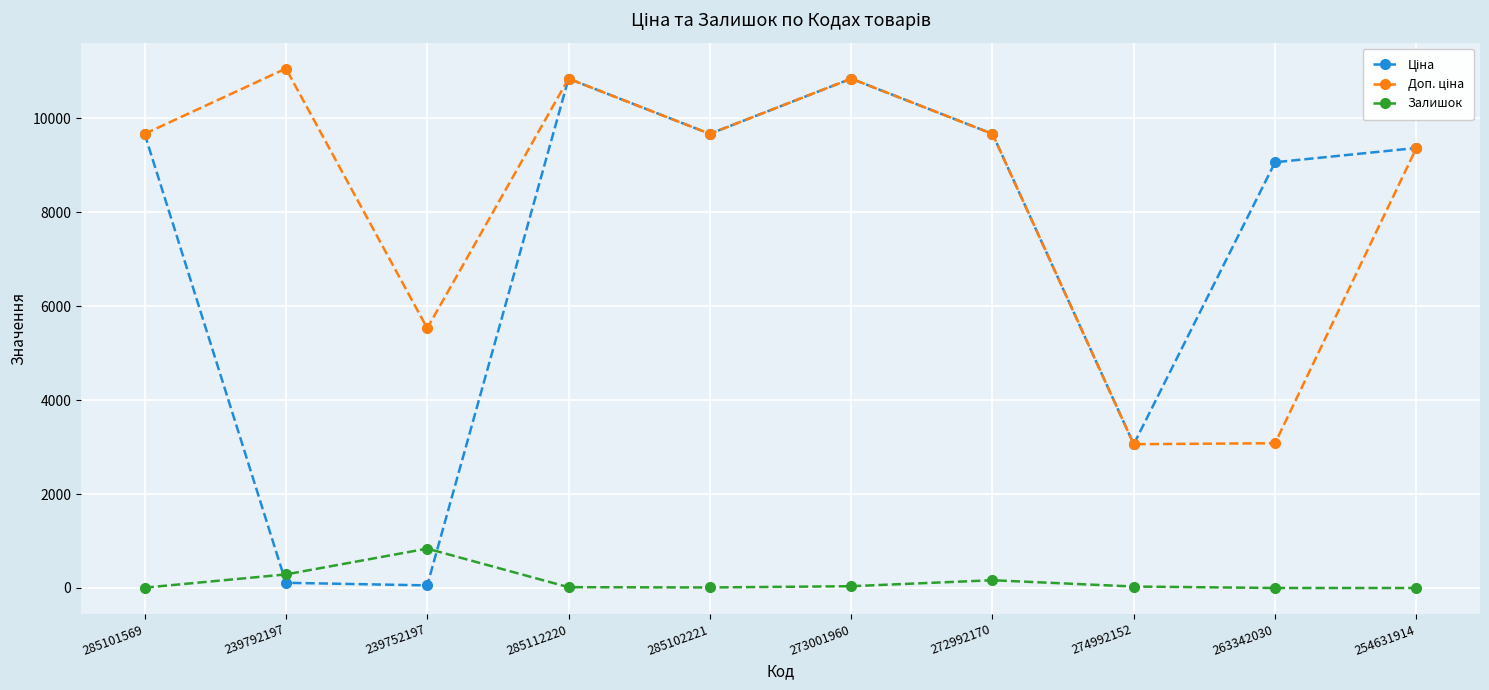

What is the greatest value displayed?

11055.0